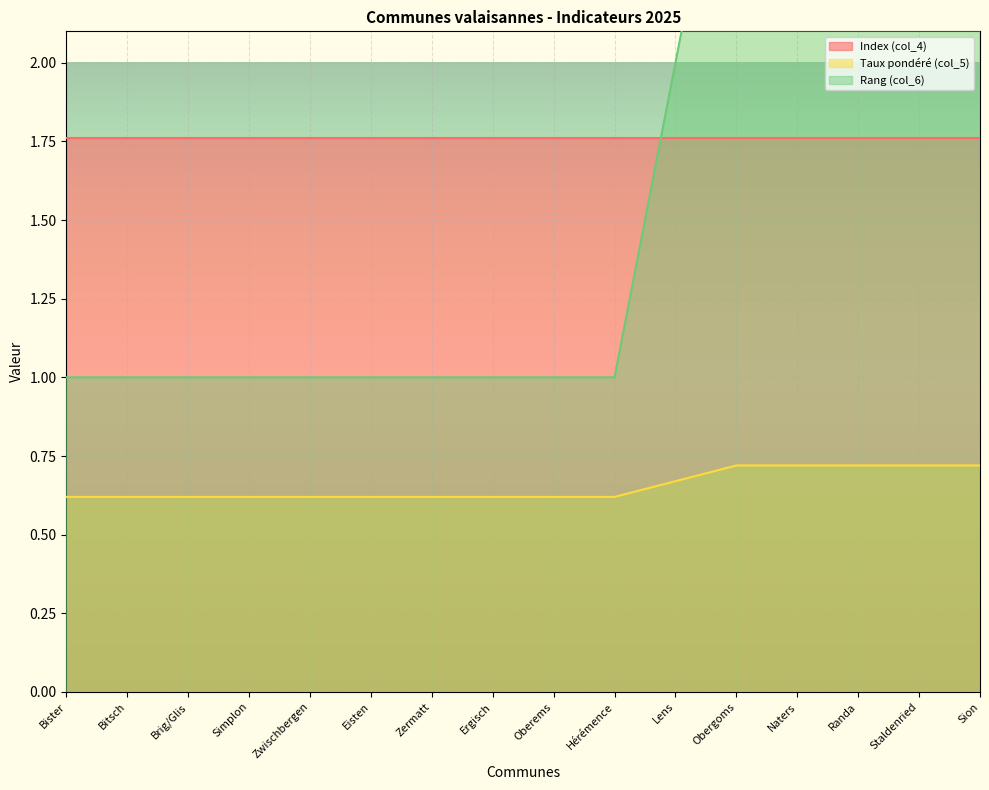

Which category has the lowest value in the Rang (col_6) series?

Bister